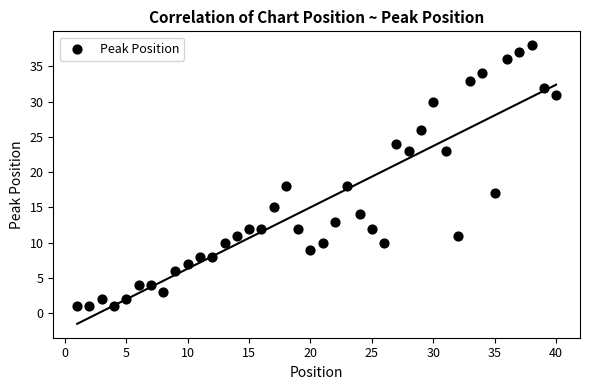

What is the range of Y values (max minus min)?

37